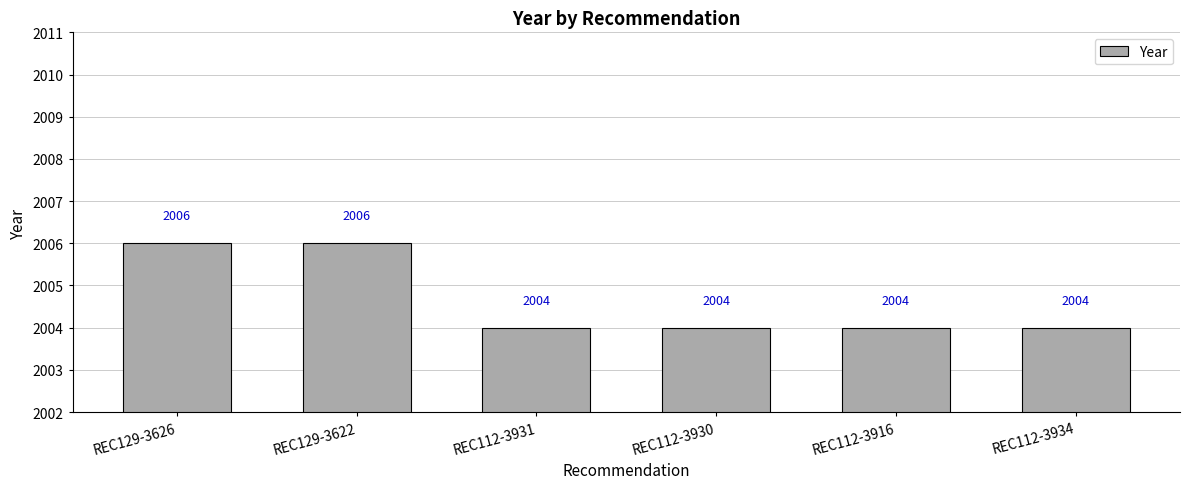

What is the label of the 4th bar from the right?

REC112-3931